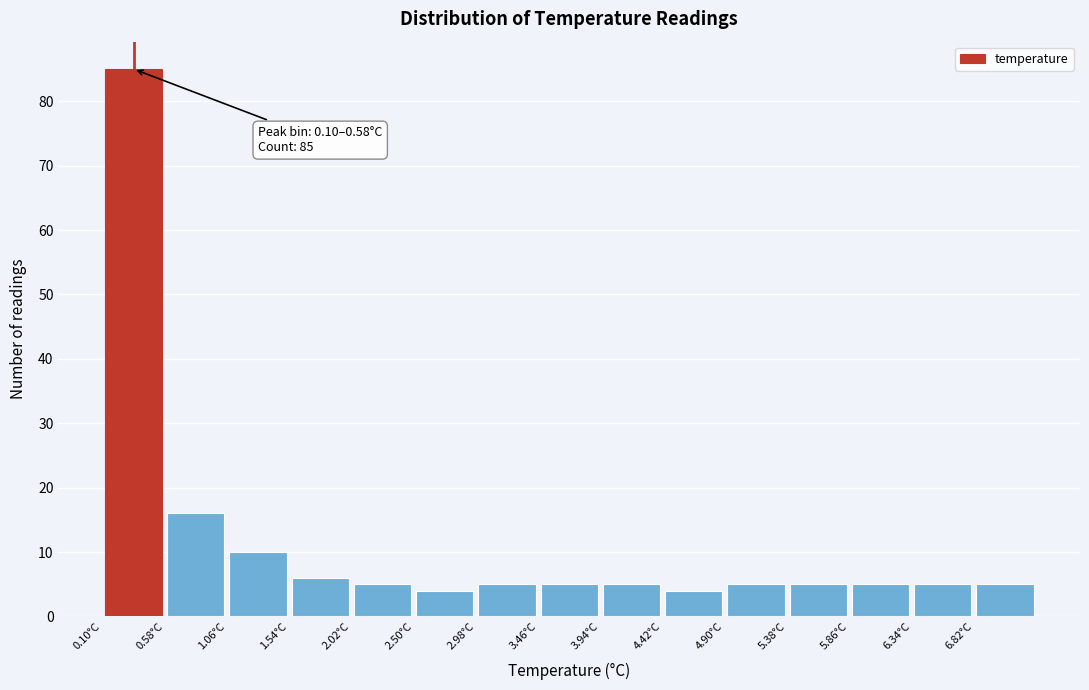

Which range on the x-axis has the tallest bar?

0.10 to 0.58